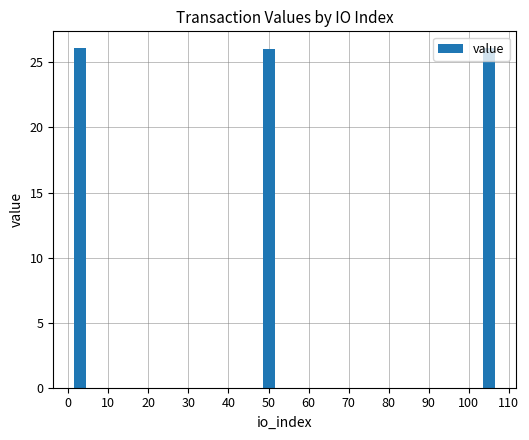

The chart shows a value of 43.3 at 20. True or false?

False